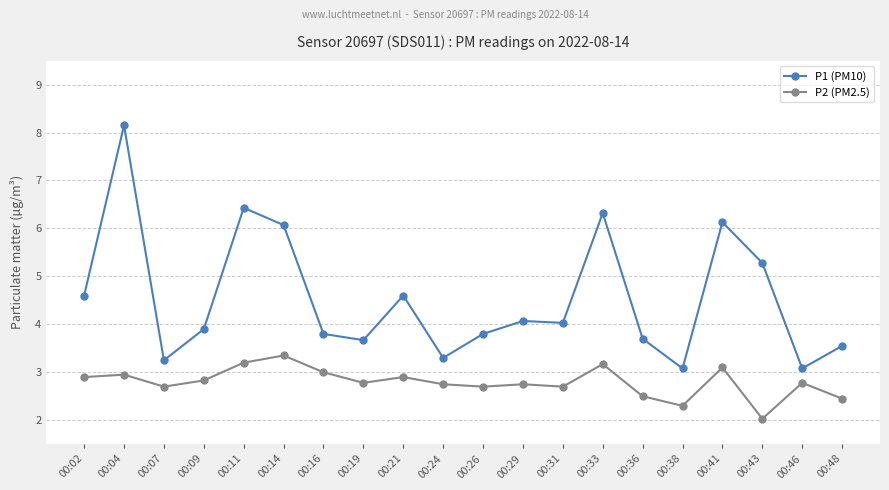

True or false: P1 (PM10) and P2 (PM2.5) cross at least once.

False